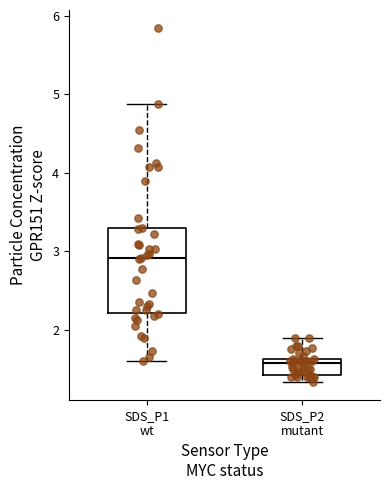

Reading left to right, transcribe this box plot: for each box, give where its median line is, the range the box spans, and where its two whiskers end, as read against the y-axis. The values are not printed on the chart, so give them approximately, as read against the axis.

SDS_P1 wt: median 2.9, box 2.2 to 3.3, whiskers 1.6 to 4.9
SDS_P2 mutant: median 1.6 (just below the box's upper edge), box 1.4 to 1.6, whiskers 1.3 to 1.9